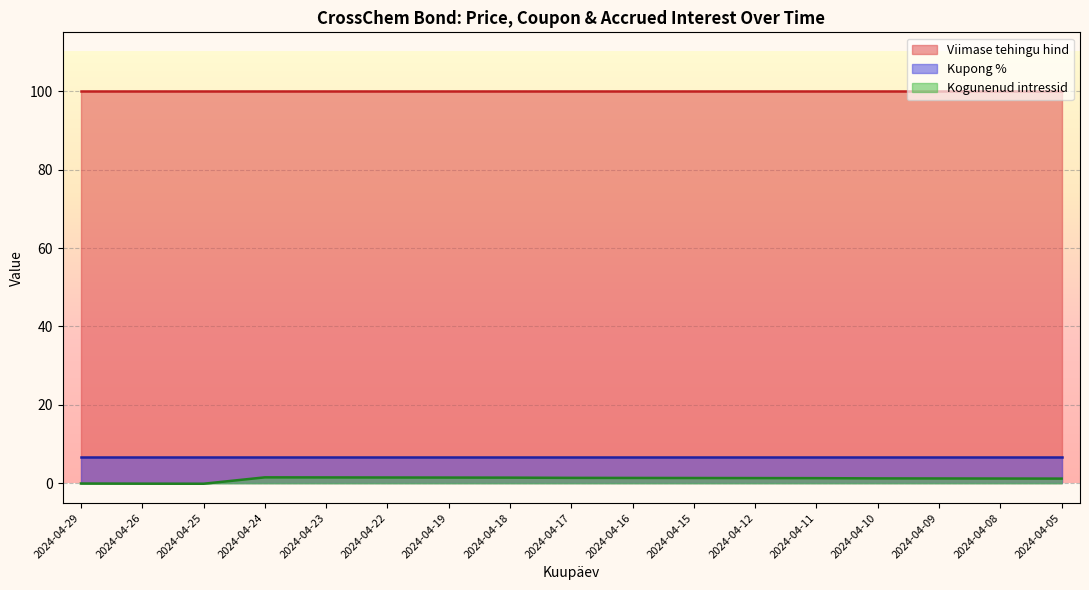

How many lines are shown in the chart?

3